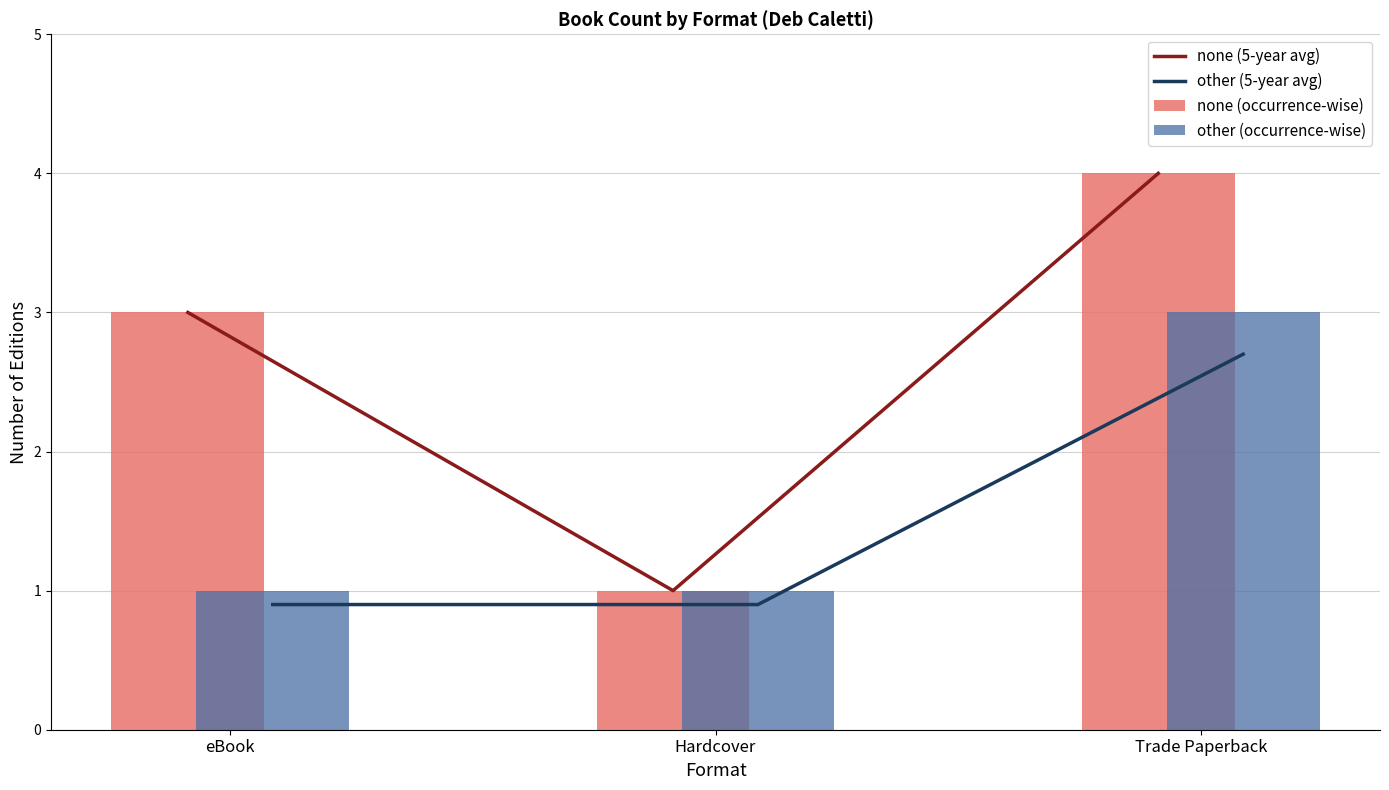

What is the difference between the highest and lowest values at Trade Paperback?

1.3